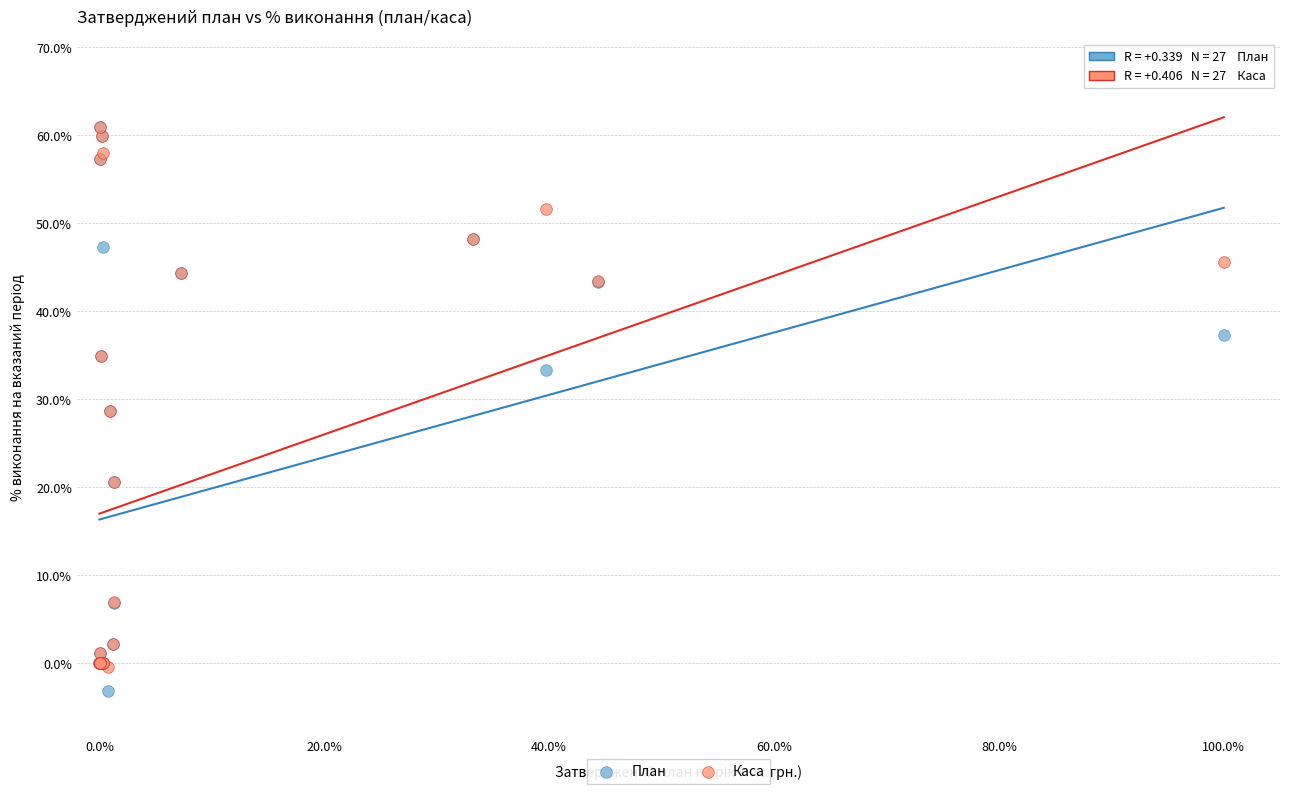

What are all the series names shown in the legend?

План, Каса